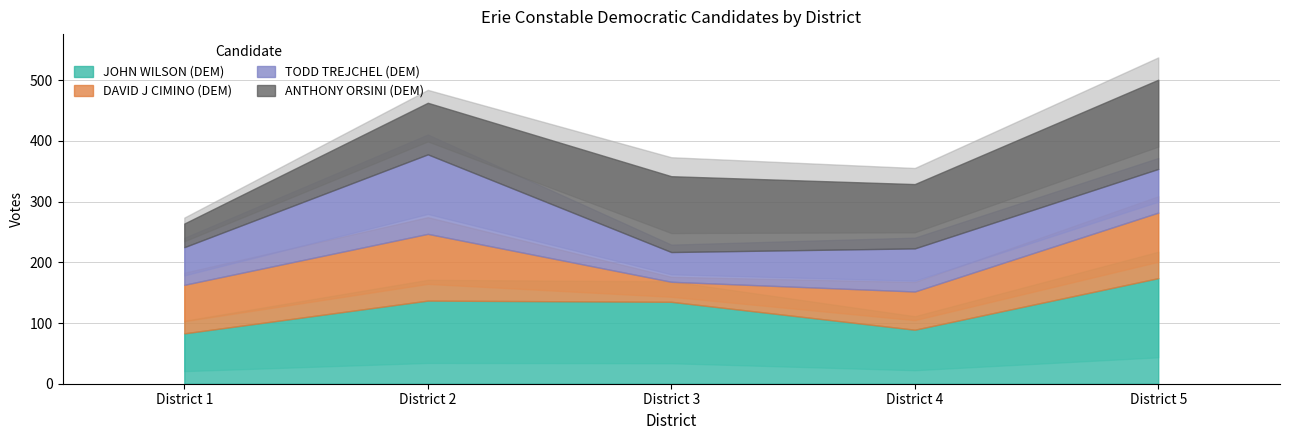

At which category is the sum across all series the highest?

District 5